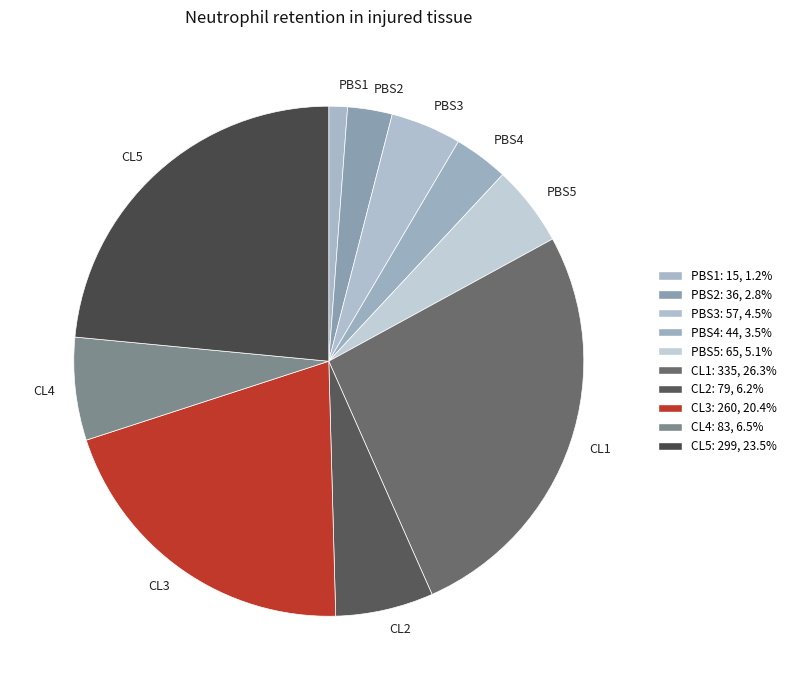

Which category has the smallest portion of the pie?

PBS1